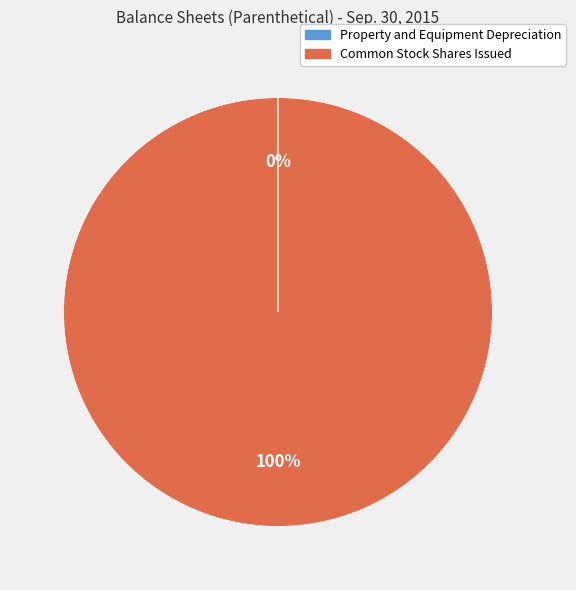

True or false: Common Stock Shares Issued accounts for 100% of the total.

True